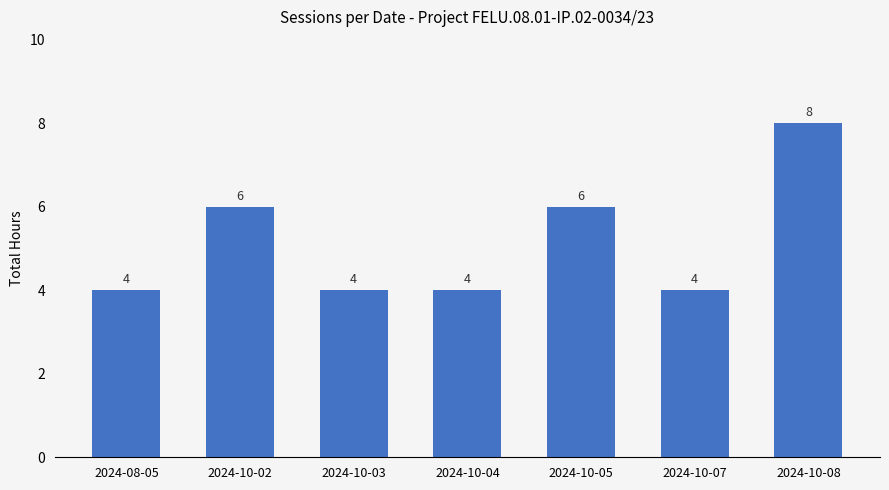

True or false: the data shows 5 at 2024-10-07.

False